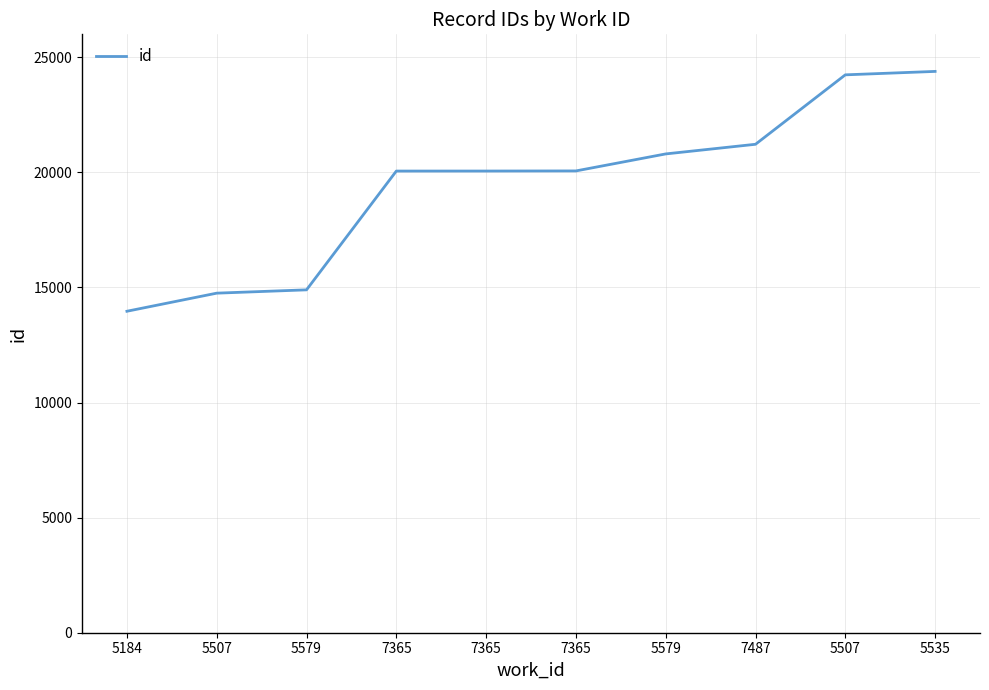

What is the label of the 10th point from the right?

5184